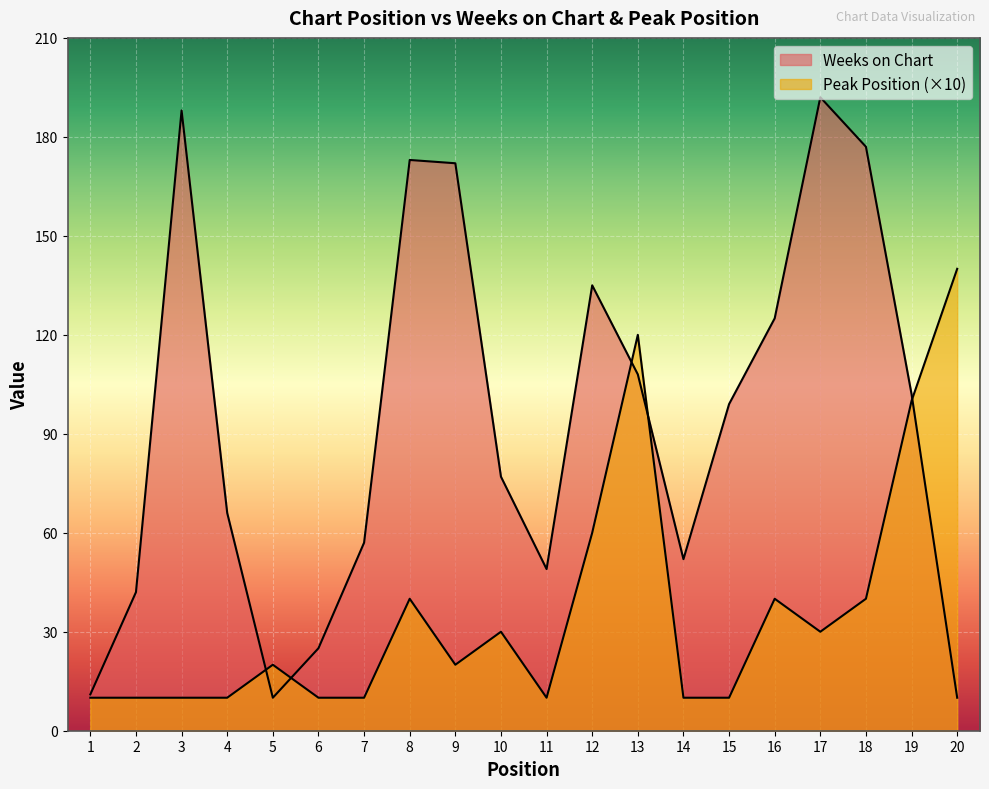

Which has a higher value, 18 or 10?

18